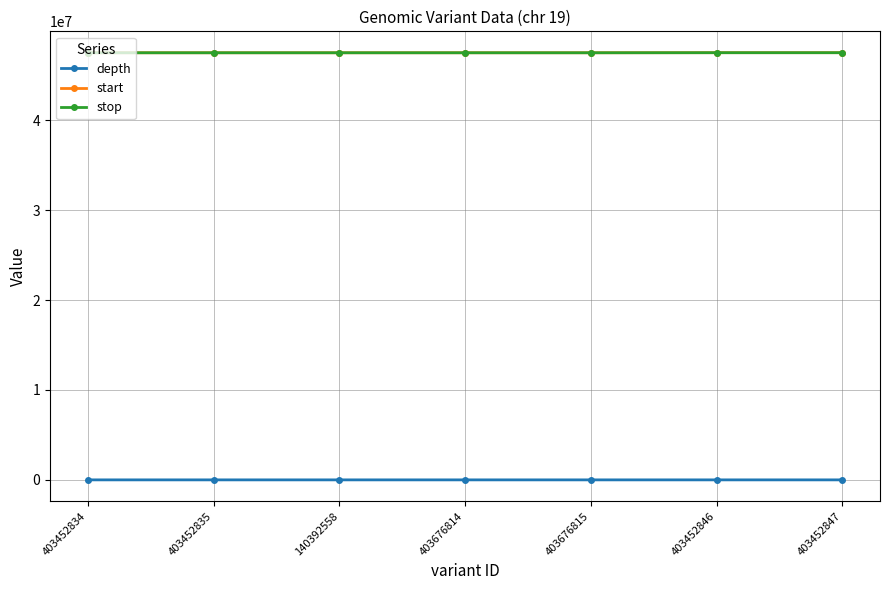

True or false: depth and start intersect in this chart.

False